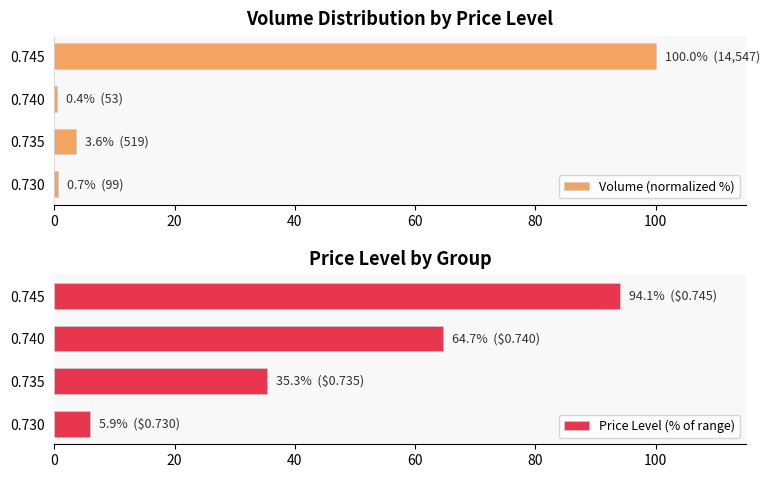

What is the value of the Volume (normalized %) bar at the 1st from the left?

0.7